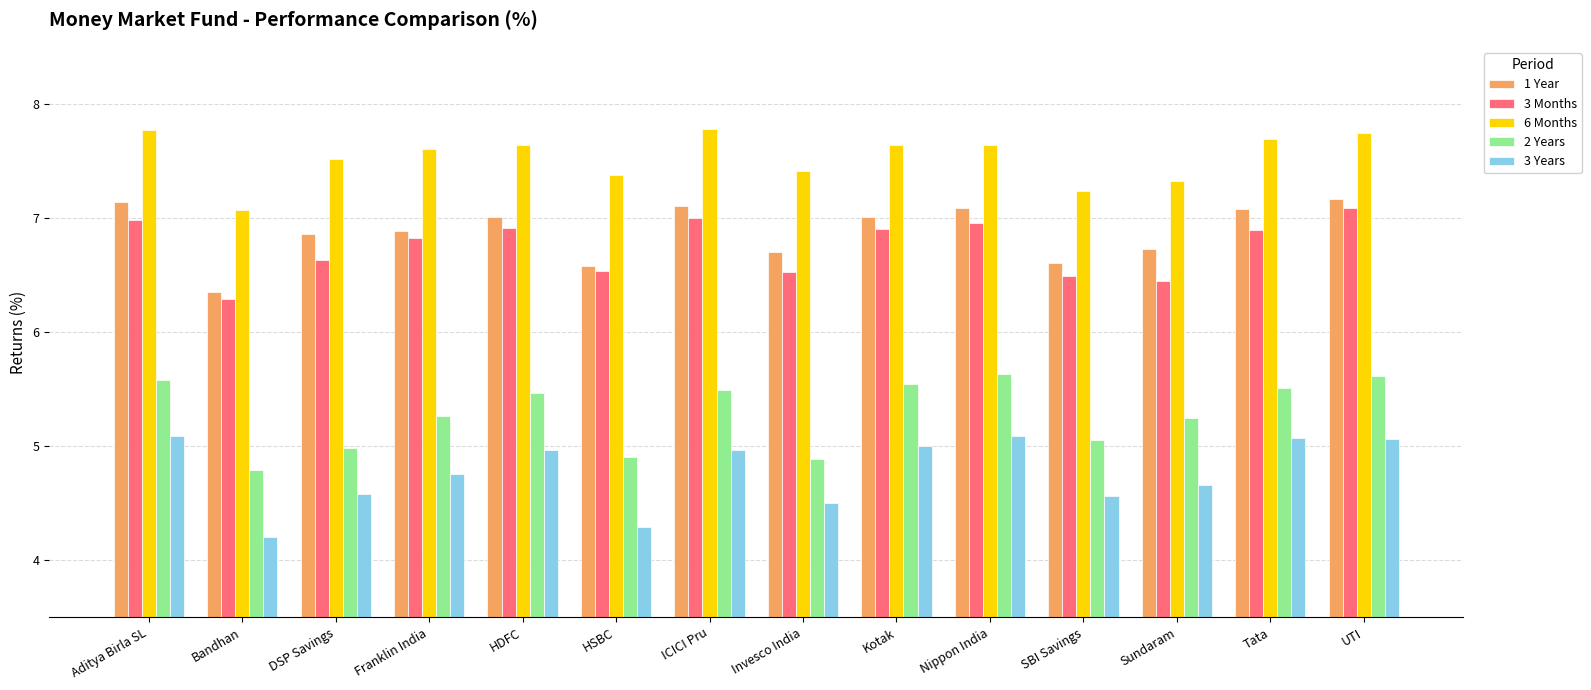

What is the label of the 2nd bar from the right?

Tata